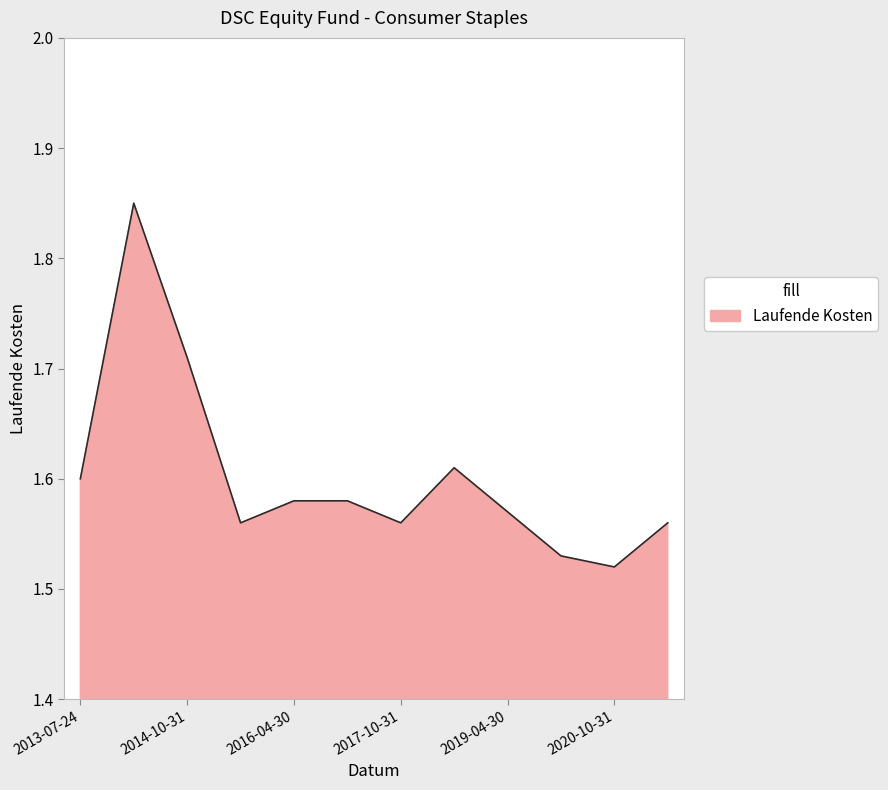

How many lines are shown in the chart?

1